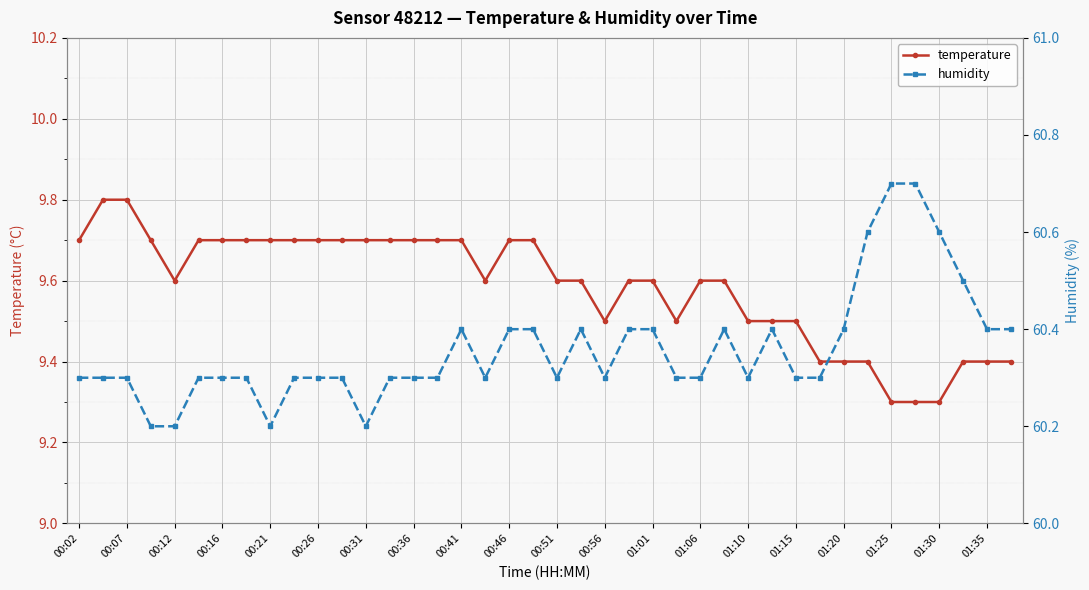

What is the highest value of the temperature series?

9.8